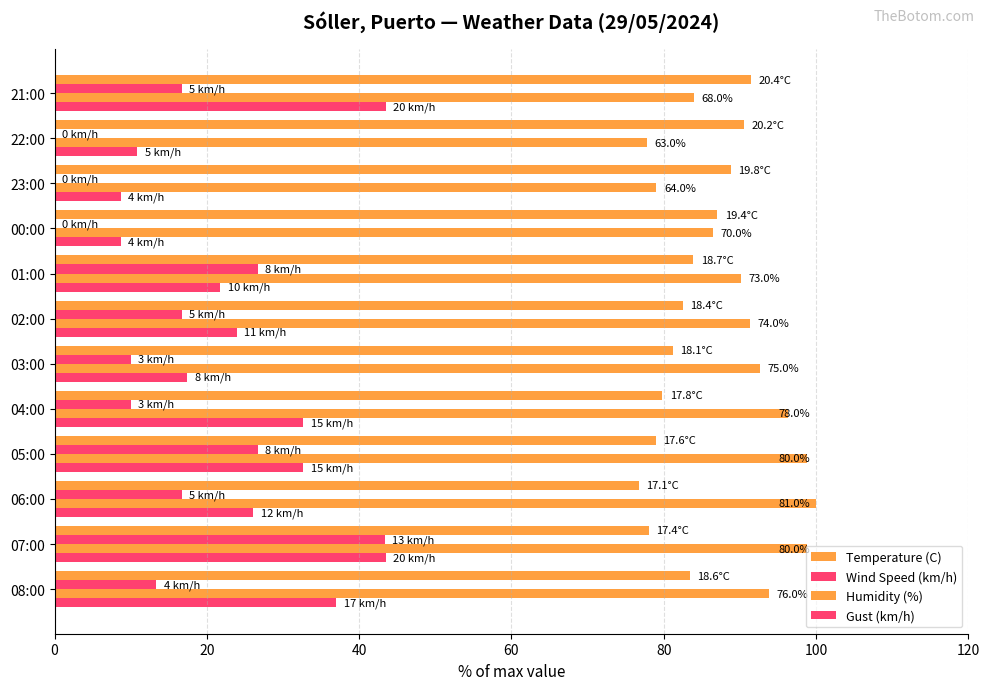

How many distinct data groups are displayed?

4